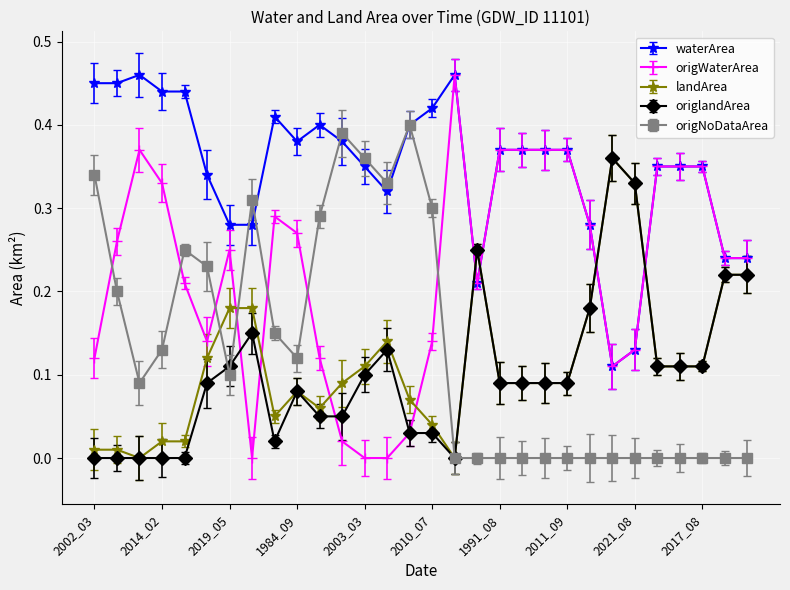

True or false: origNoDataArea has more than 1 interior local peaks.

True